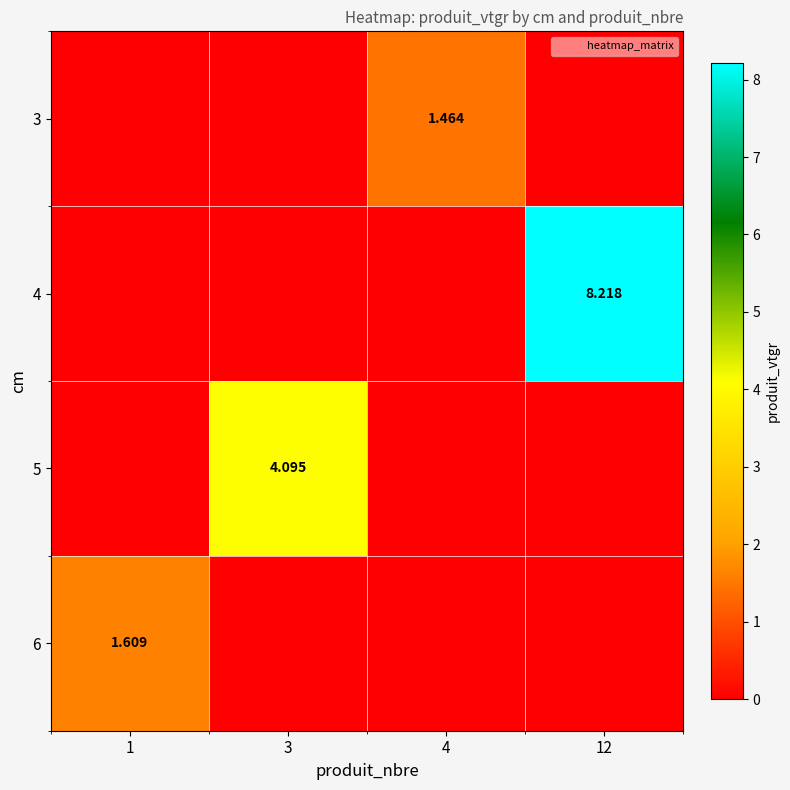

How many series are shown in this chart?

4